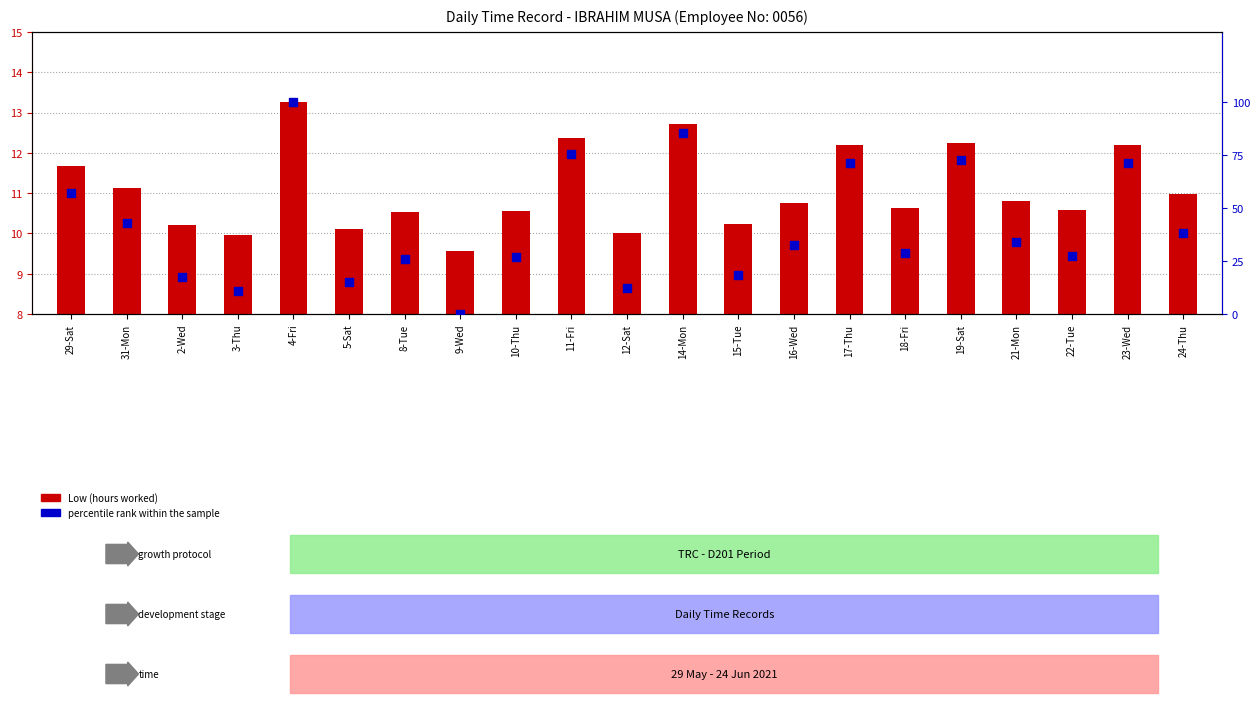

At how many categories does at least one series exceed 97?

1